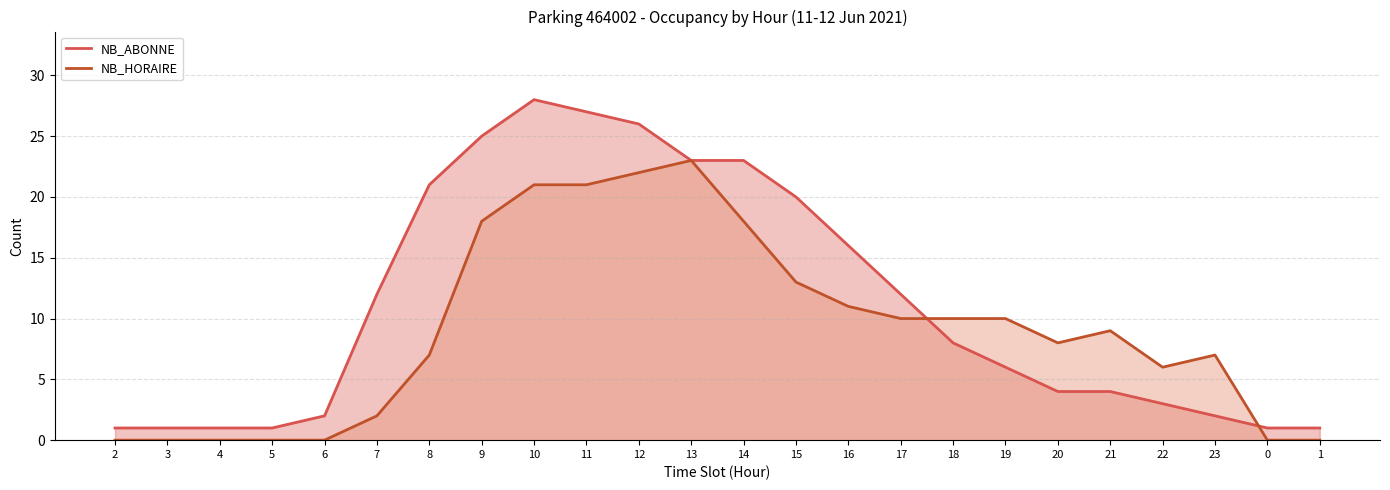

Which category has the lowest value across all series?

2